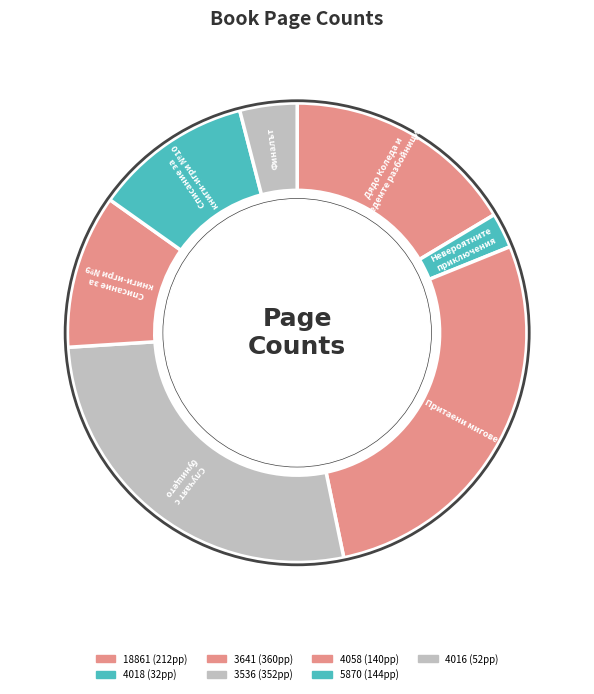

Combined, what portion of the pie is 18861 and 3641?

44.3%